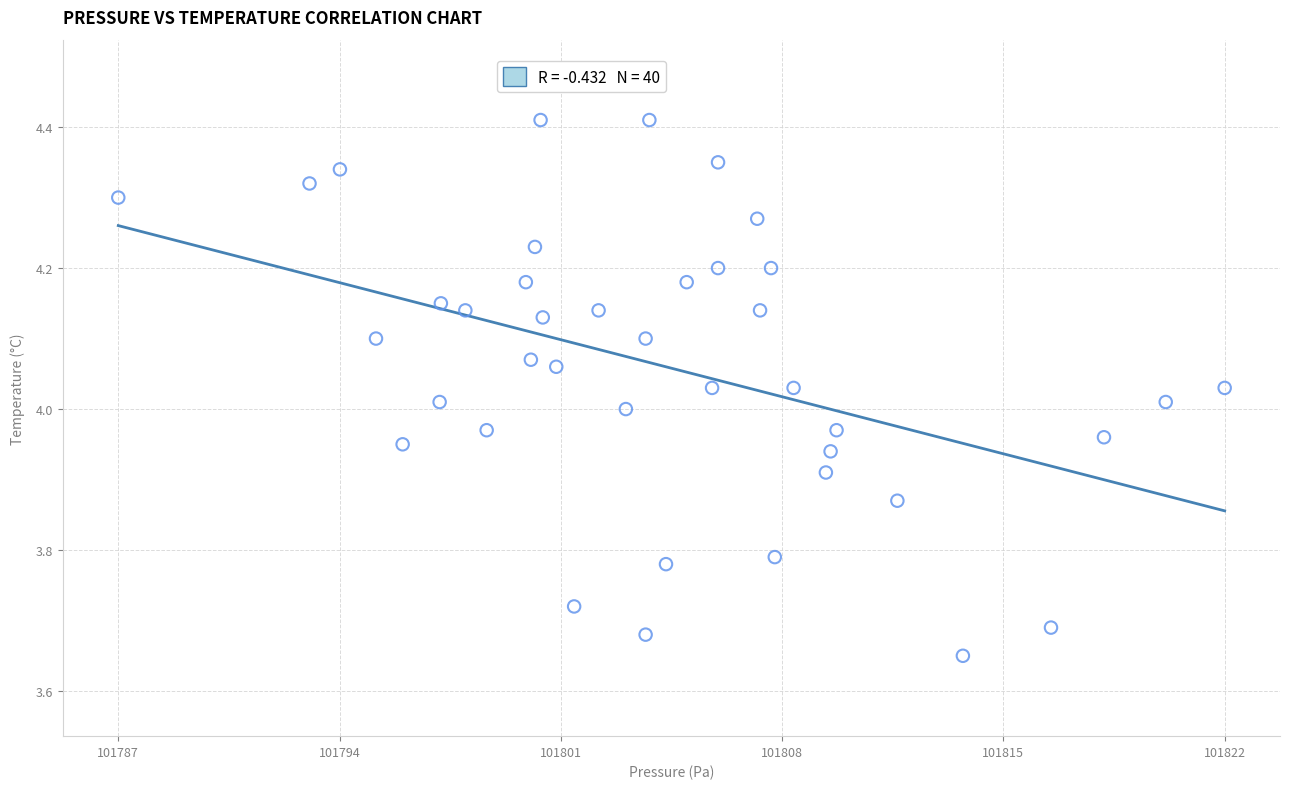

What is the range of Y values (max minus min)?

0.8